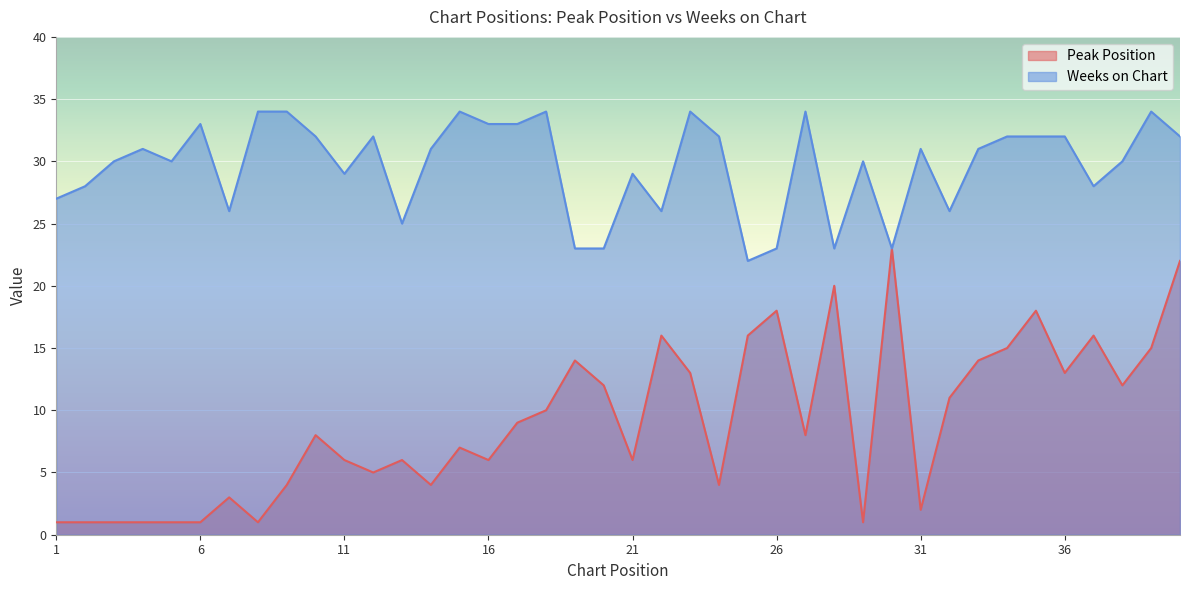

What are all the series names shown in the legend?

Peak Position, Weeks on Chart